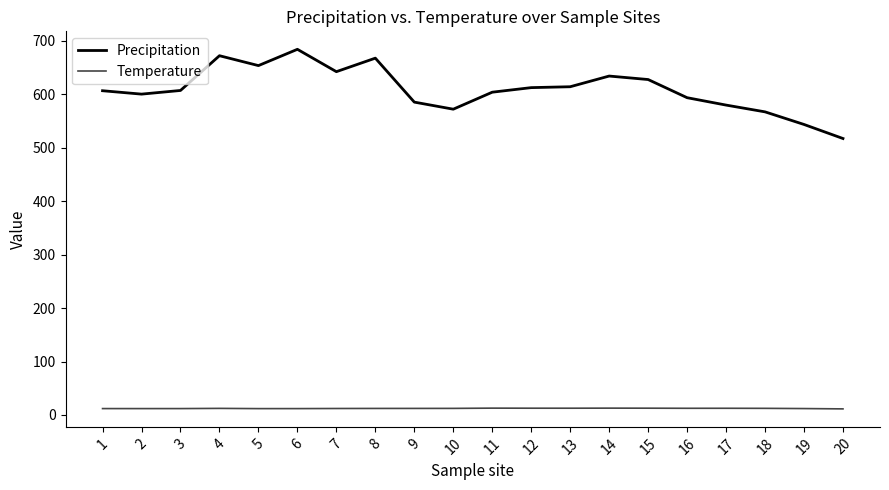

The Temperature series shows 12.5 at 16. True or false?

True